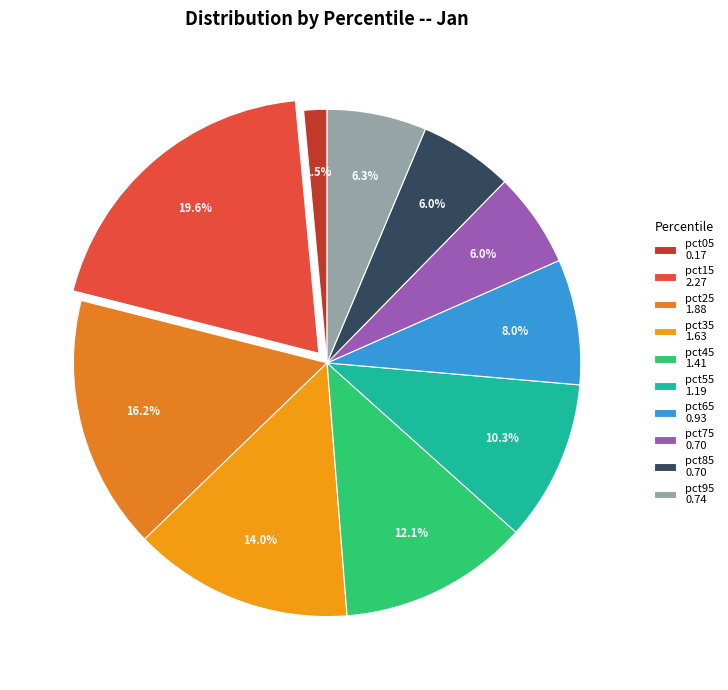

What portion of the pie excludes pct15?

80.4%